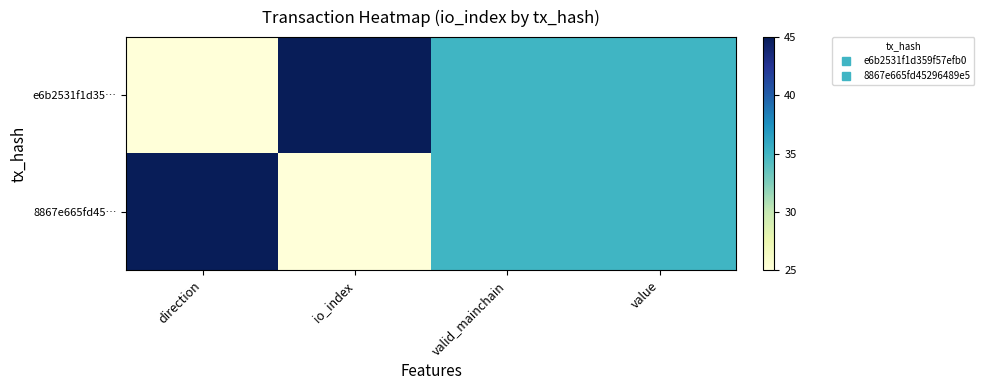

At how many categories does at least one series exceed 26?

4